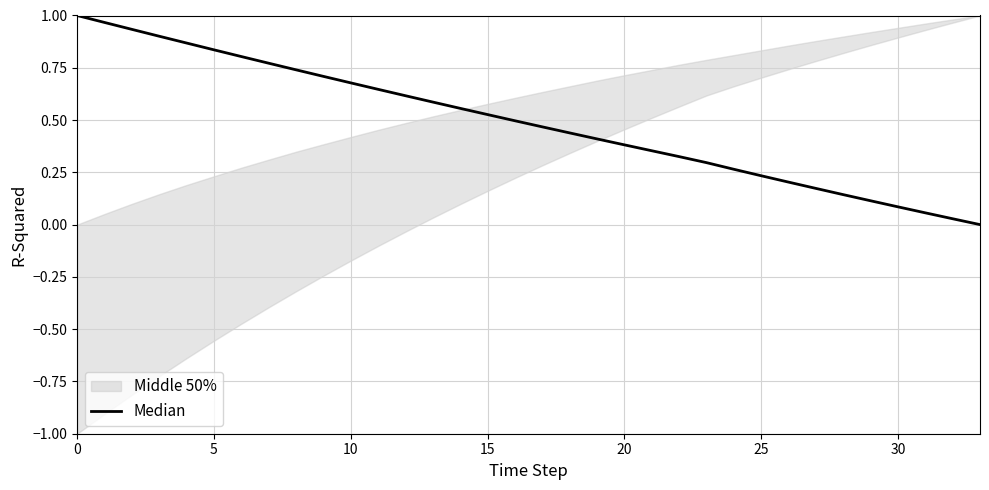

Which category has the lowest value across all series?

33